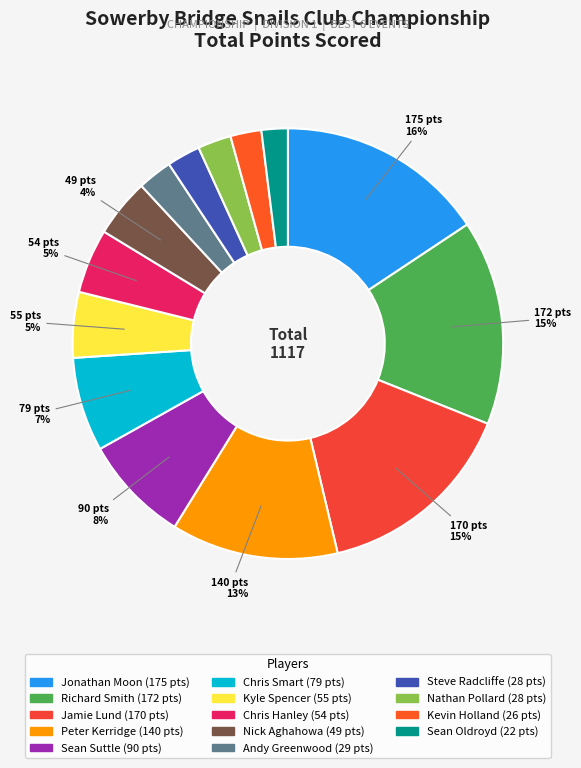

How many segments does this pie chart have?

14